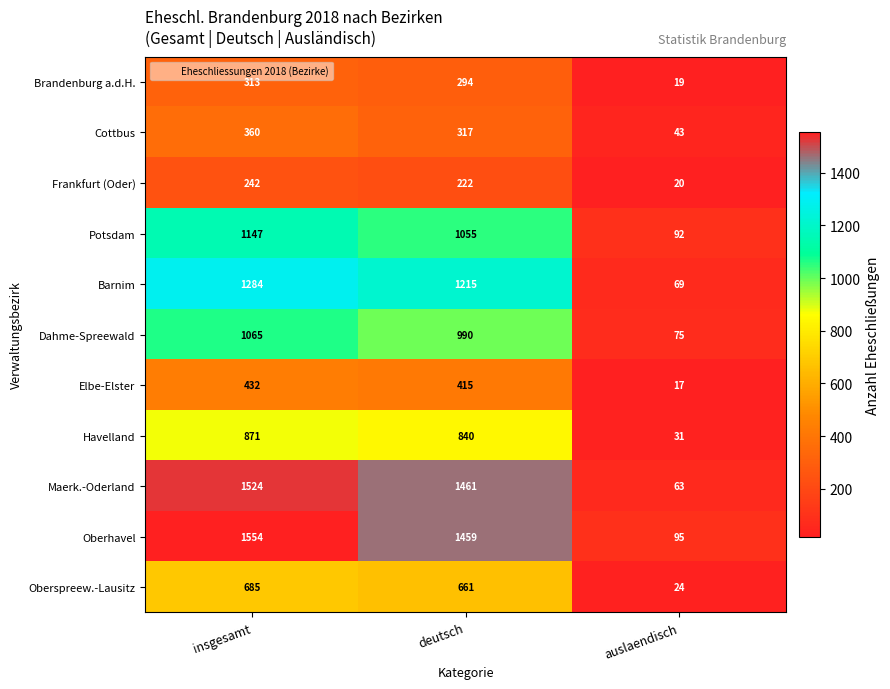

Which series changed the most between insgesamt and deutsch?

Oberhavel